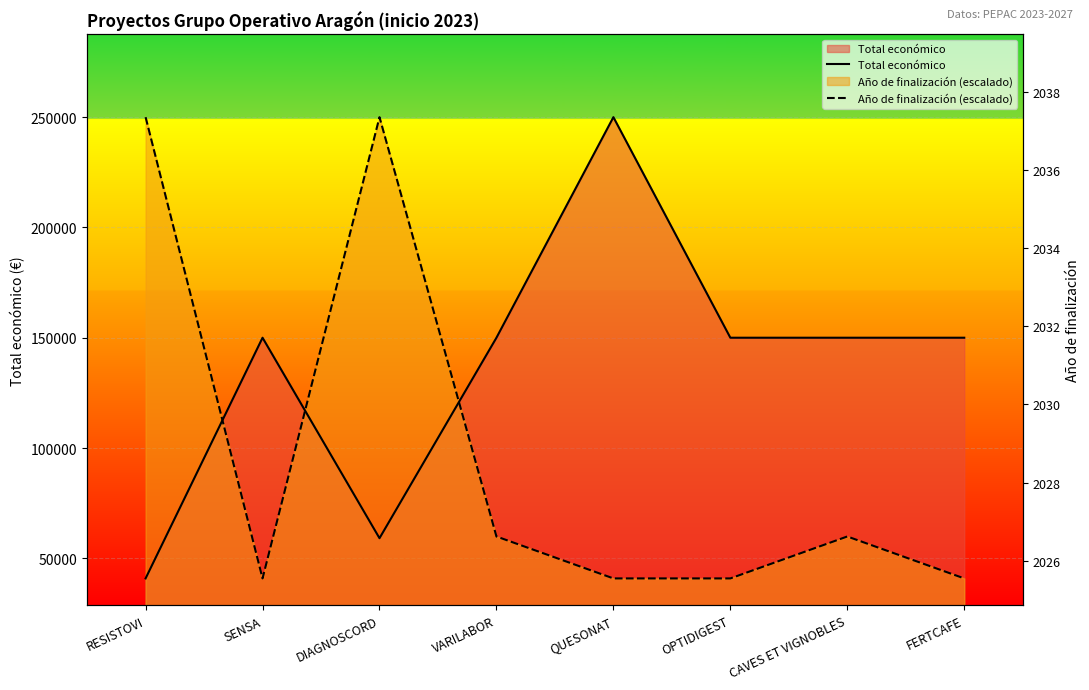

What is the sum of the Año de finalización (escalado) values at OPTIDIGEST and RESISTOVI?

290876.0